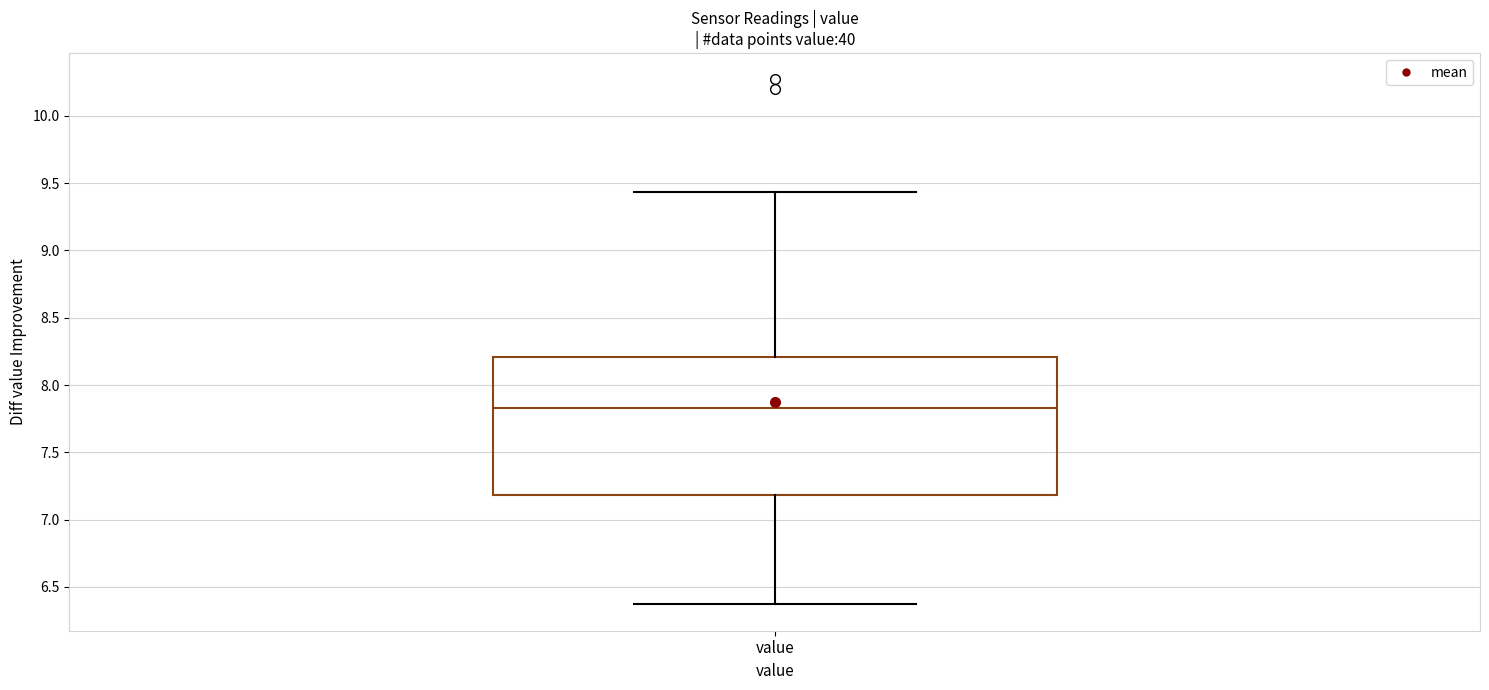

Transcribe this box plot: give where the median line is, the range the box spans, and where the two whiskers end, as read against the y-axis. The values are not printed on the chart, so give them approximately, as read against the axis.

median 7.85, box 7.20 to 8.20, whiskers 6.35 to 9.45